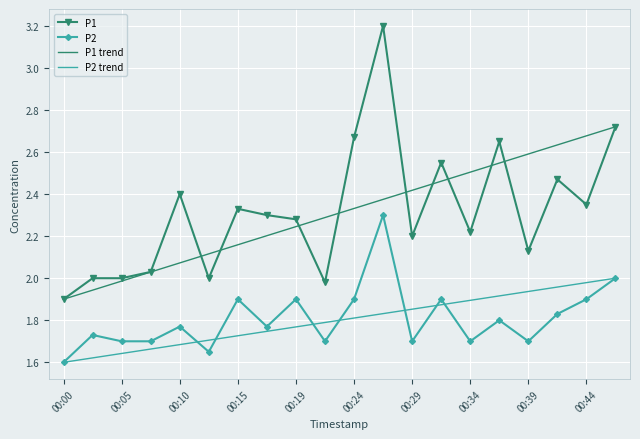

At 00:12, list the series in order from largest to smallest.

P1, P2